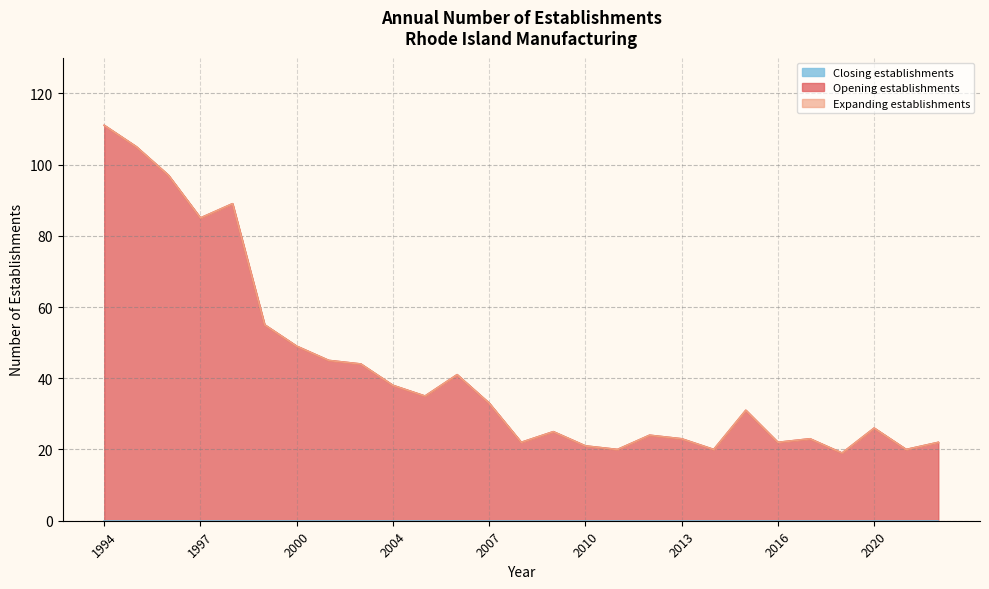

Reading left to right, transcribe all the data shown in this chart.

Total Establishments: 111	105	97	85	89	55	49	45	44	38	35	41	33	22	25	21	20	24	23	20	31	22	23	19	26	20	22
Opening establishments: 111	105	97	85	89	55	49	45	44	38	35	41	33	22	25	21	20	24	23	20	31	22	23	19	26	20	22